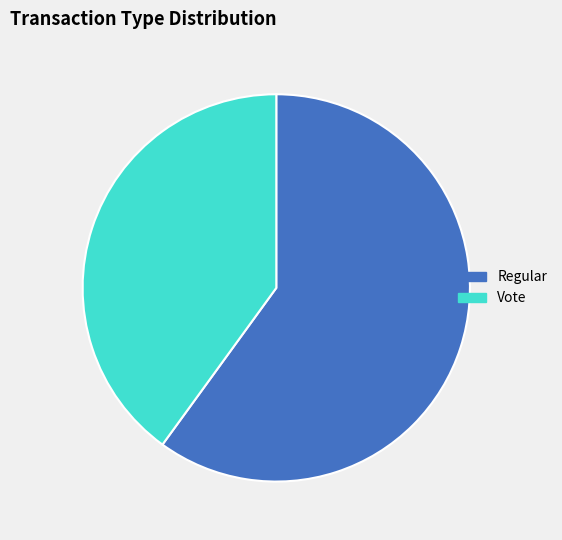

Which category has the smallest portion of the pie?

Vote